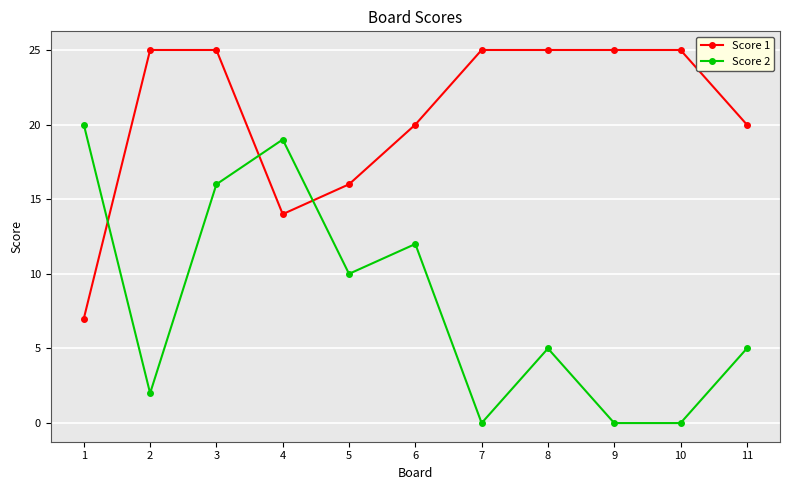

At which label does Score 2 first exceed 5?

1